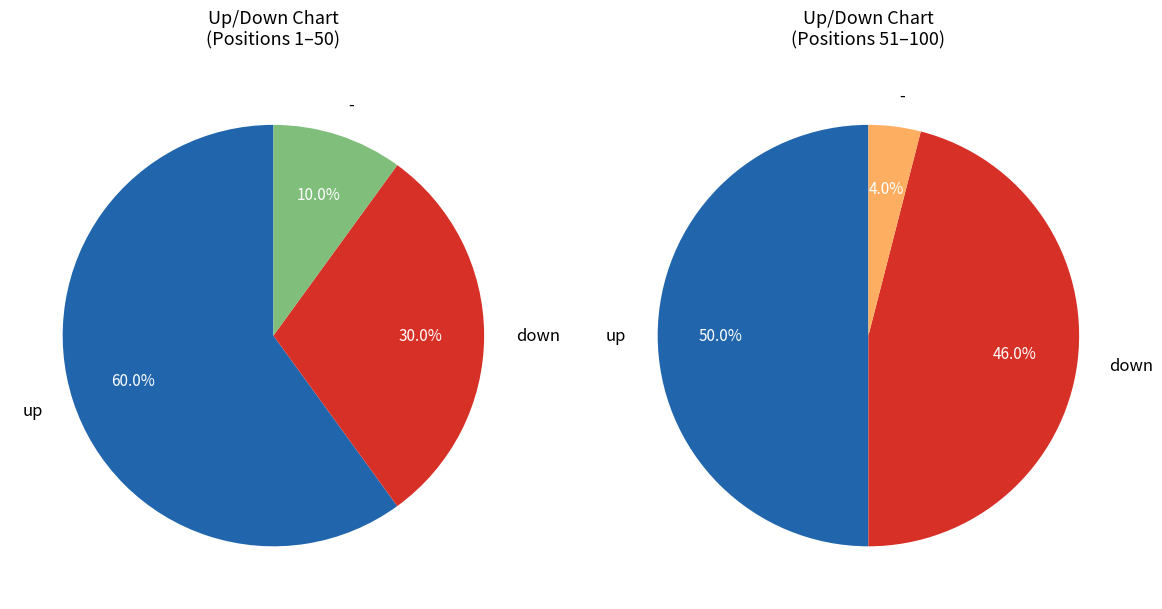

What percentage is the down slice, to the nearest percent?

38%